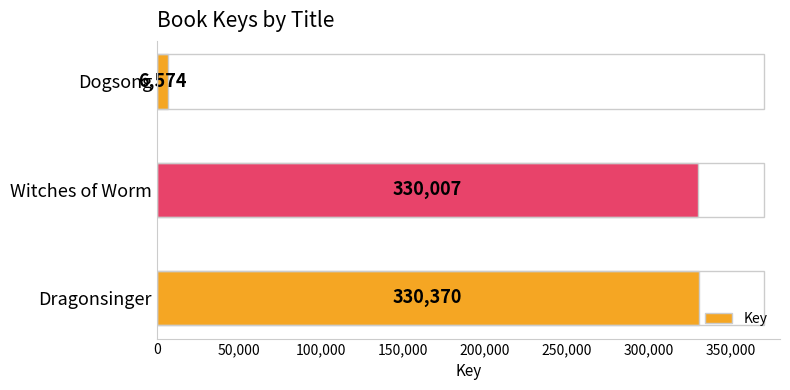

The chart shows a value of 330370 at Dragonsinger. True or false?

True